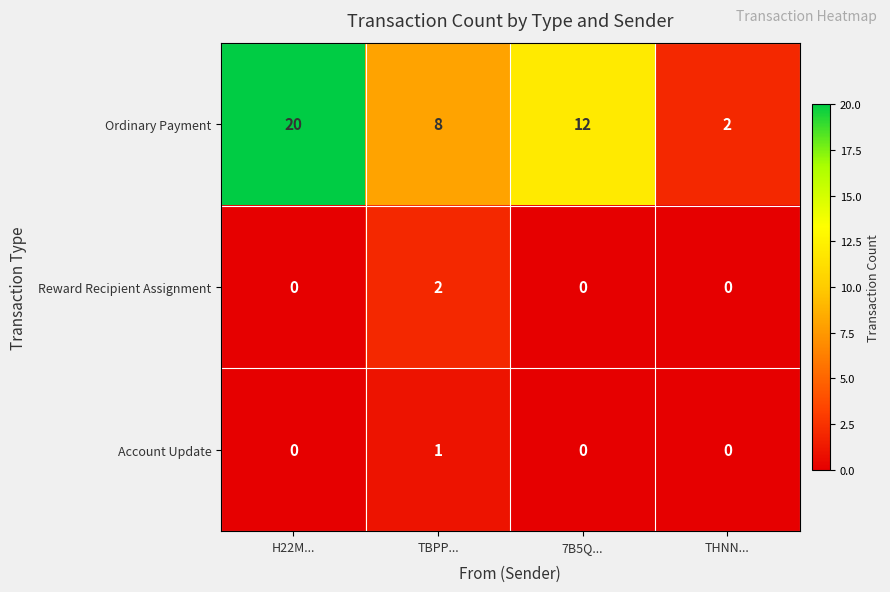

Which series has the largest range (max minus min)?

Ordinary Payment